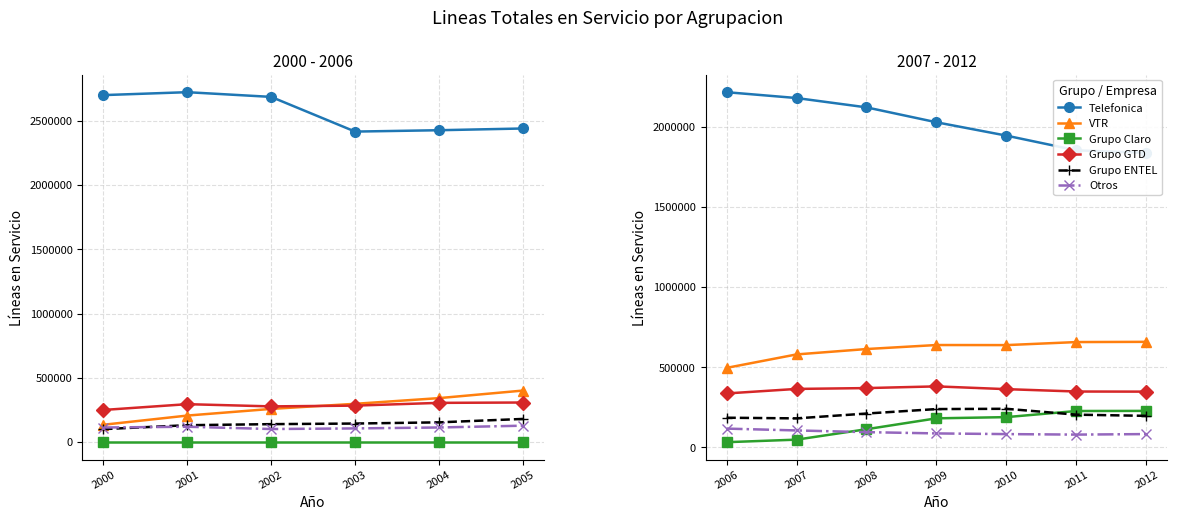

Which series has the largest total across all categories?

Telefonica